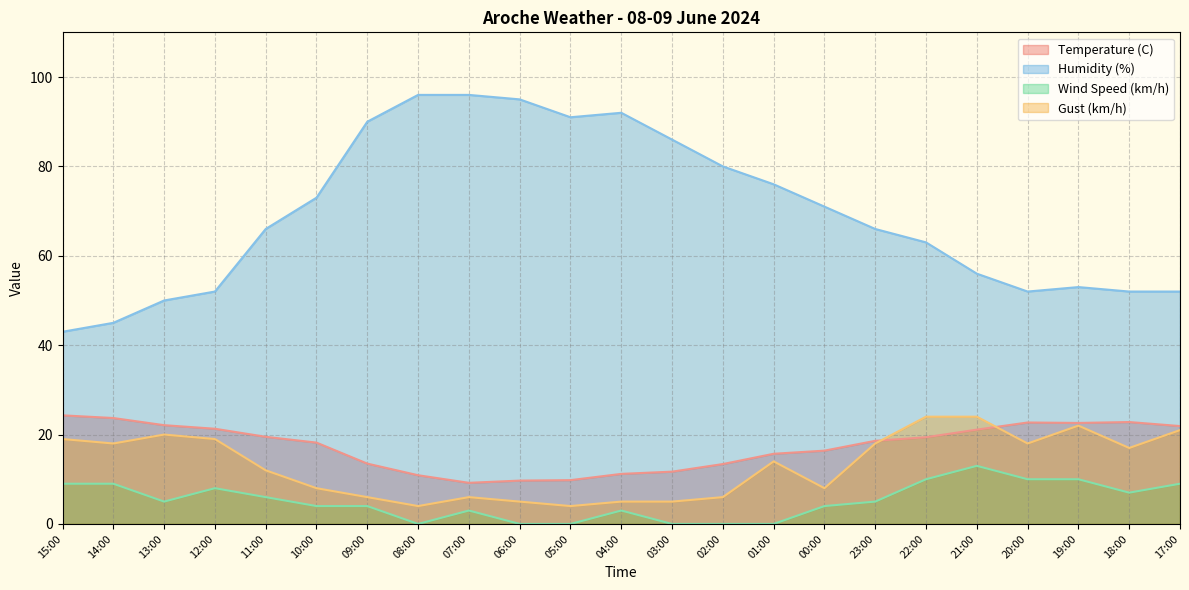

What is the difference between the maximum and minimum values in the Gust (km/h) series?

20.0